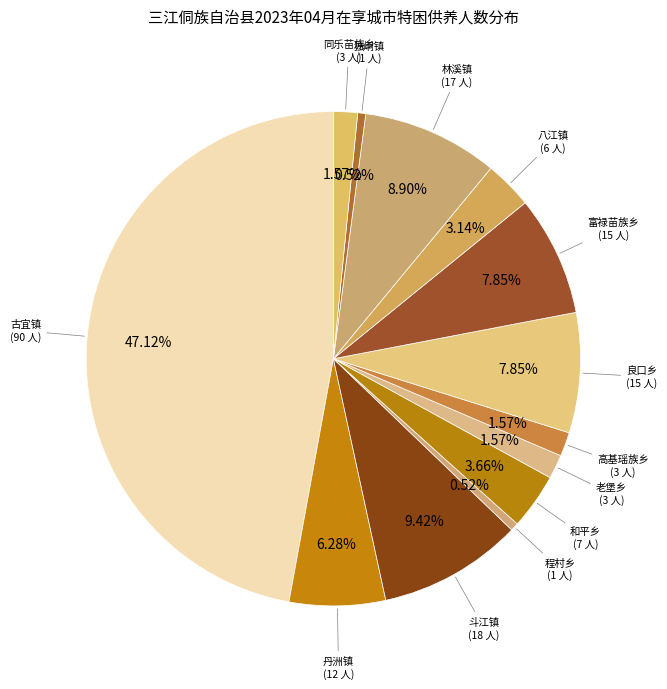

Count the number of slices in the pie.

13